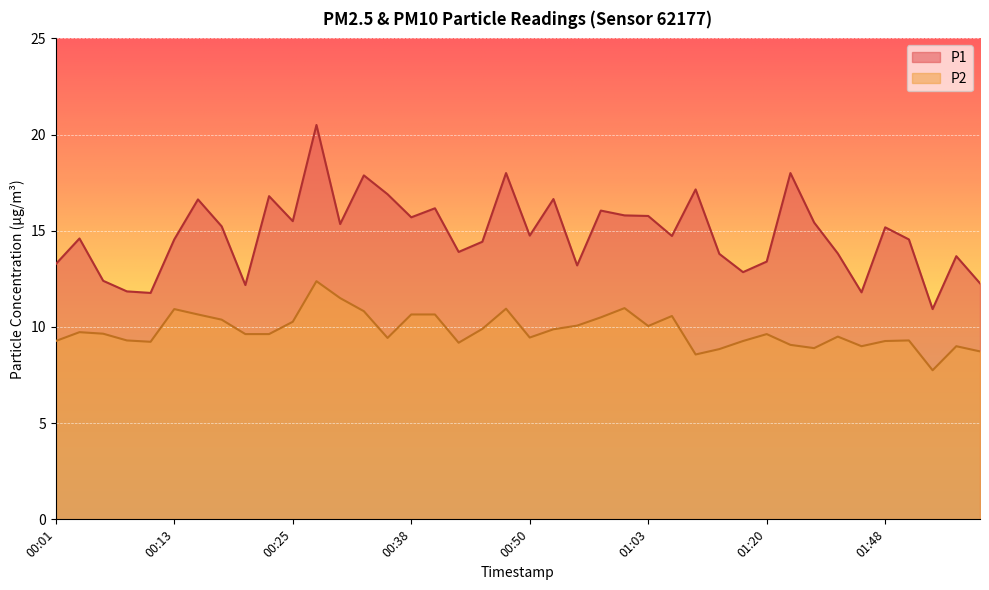

True or false: P2 has a value of 7.8 at 02:02.

True